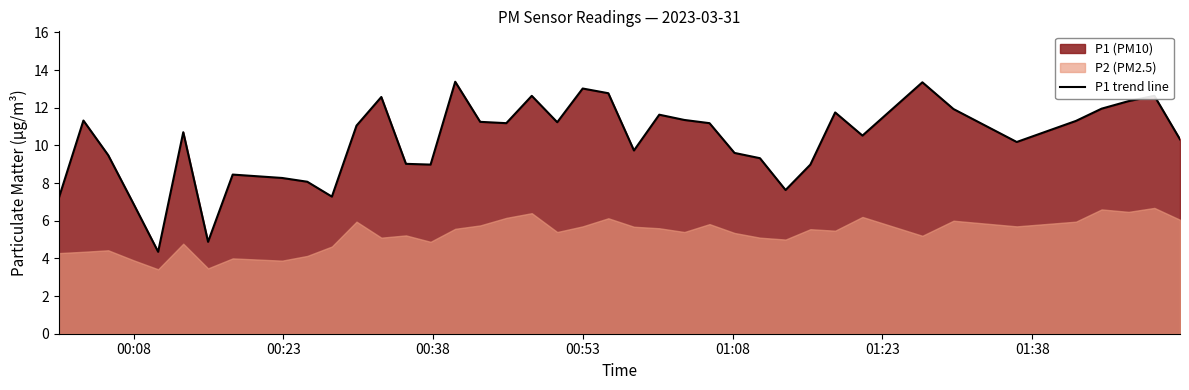

How many data points are less than 11?

20